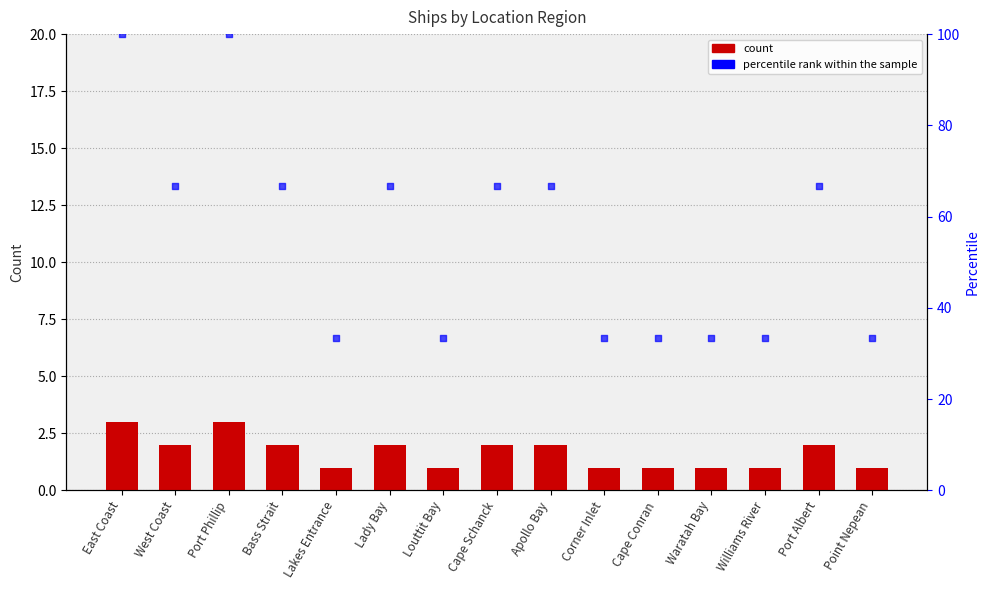

Which series has the largest total across all categories?

percentile rank